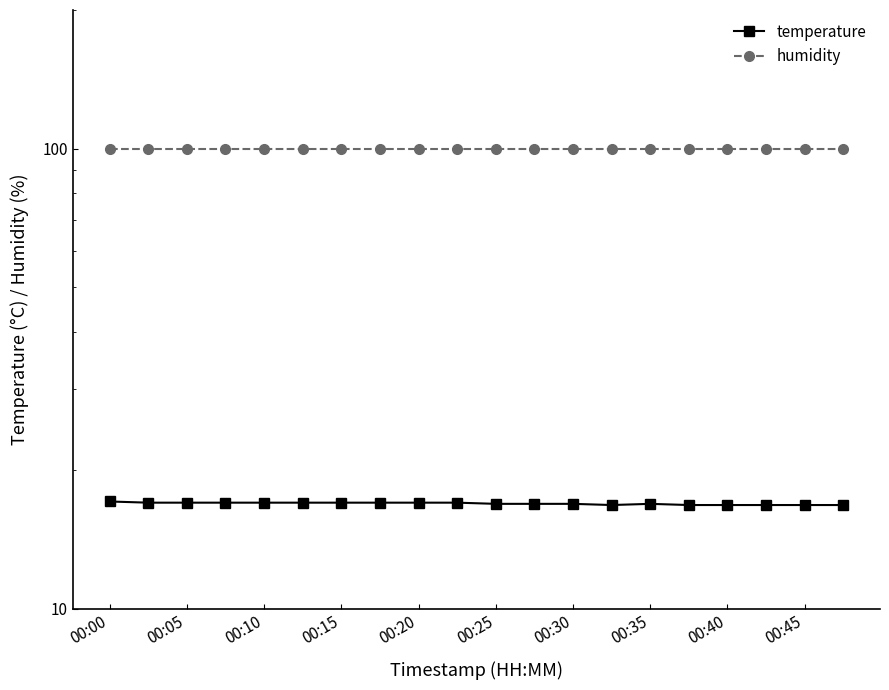

Where is the first local maximum for temperature?

00:35